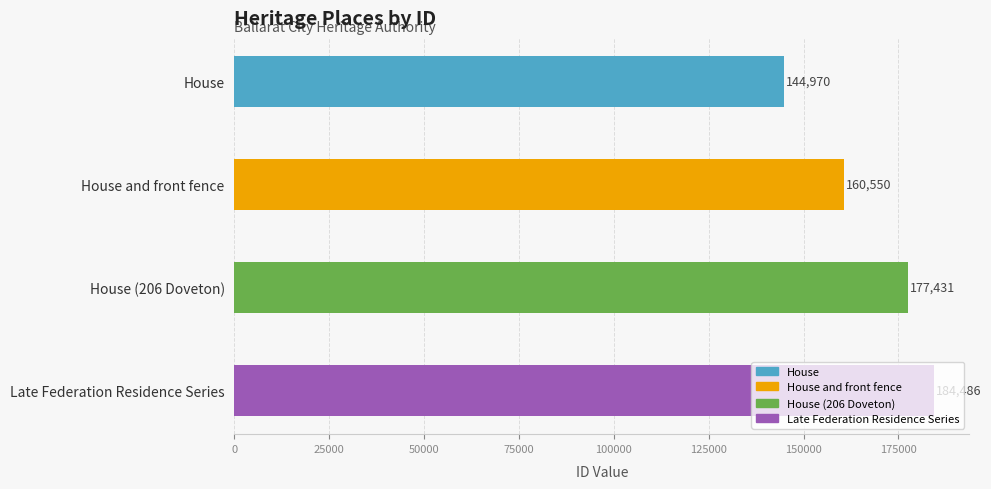

The value at Late Federation Residence Series is 184486. True or false?

True